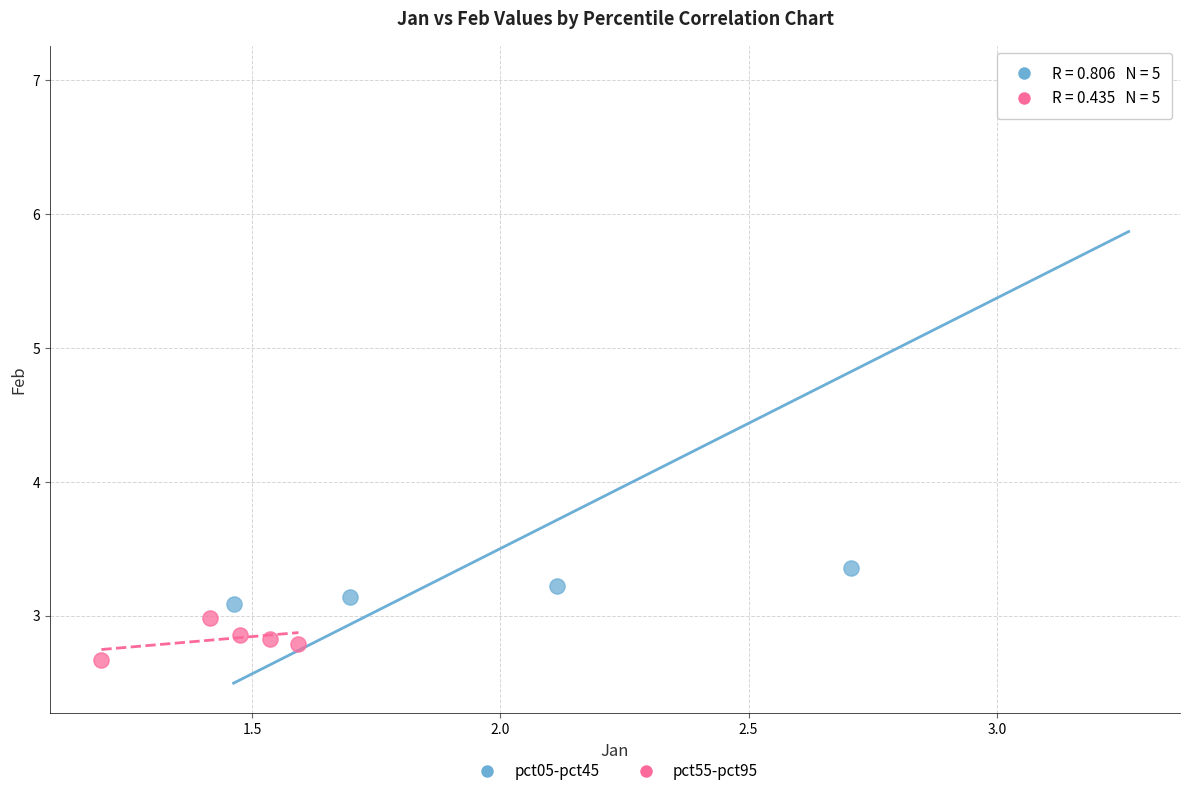

Which series has the widest spread of Y values?

pct05-pct45